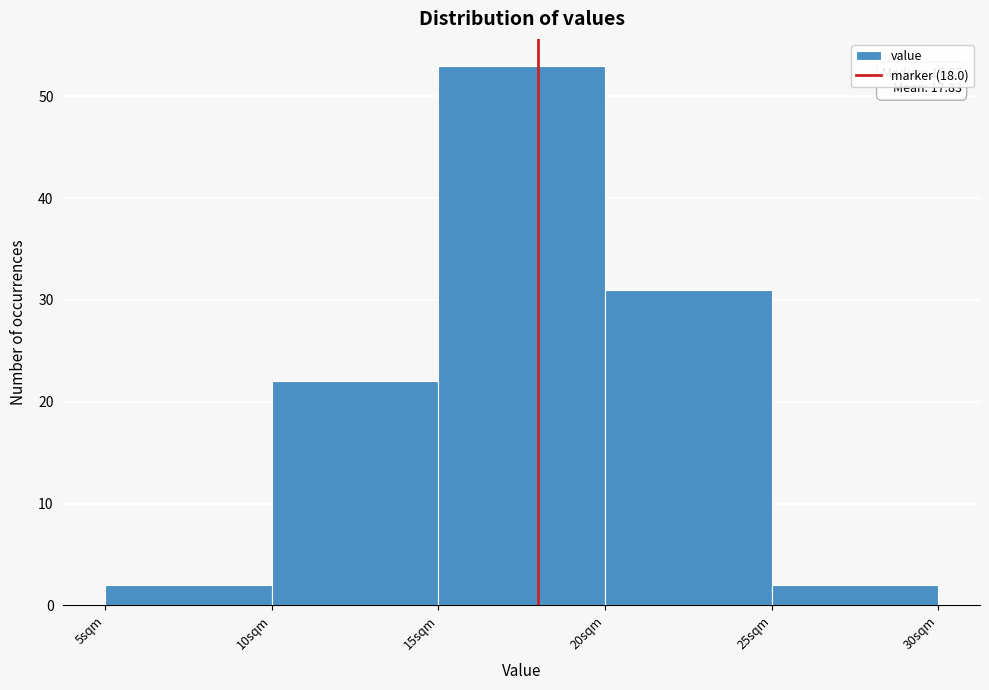

Over which range of the x-axis is the bar tallest?

15 to 20